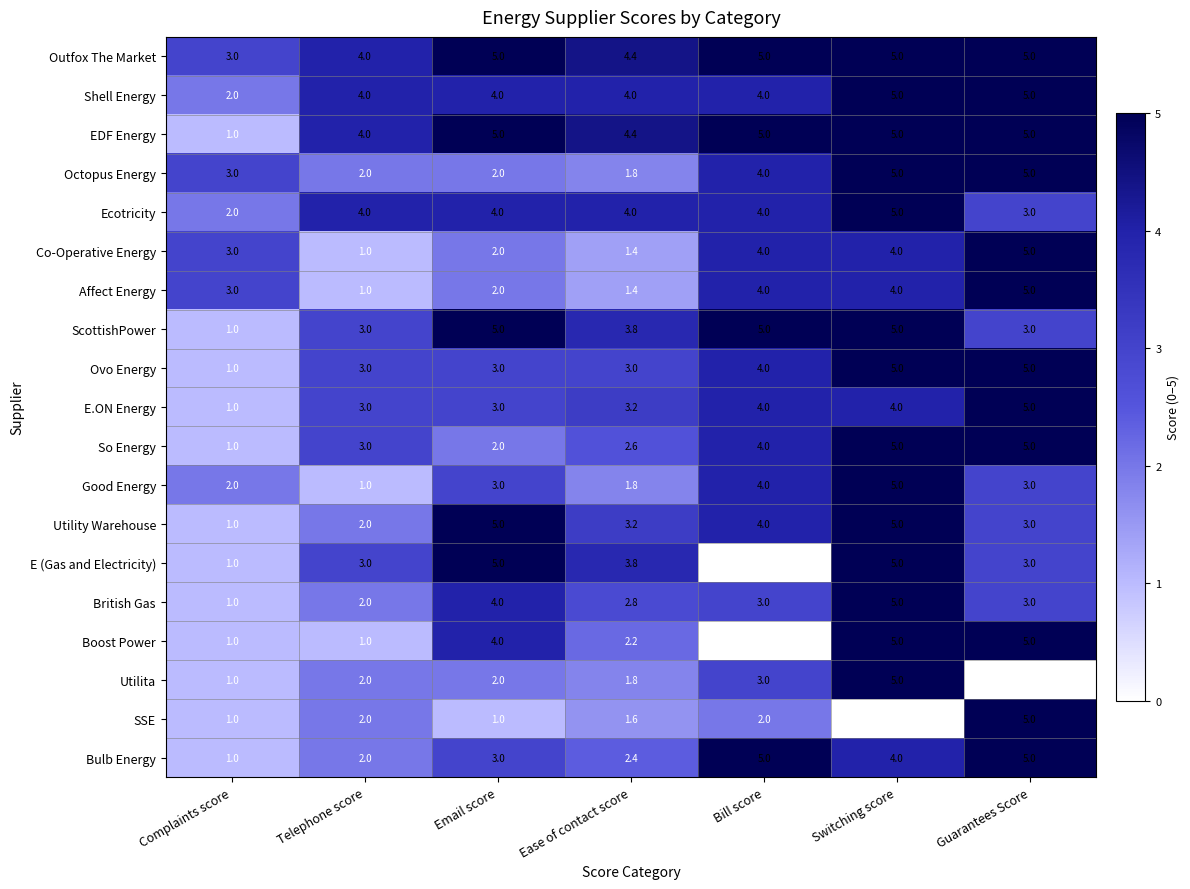

True or false: Co-Operative Energy has a value of 1.4 at Ease of contact score.

True